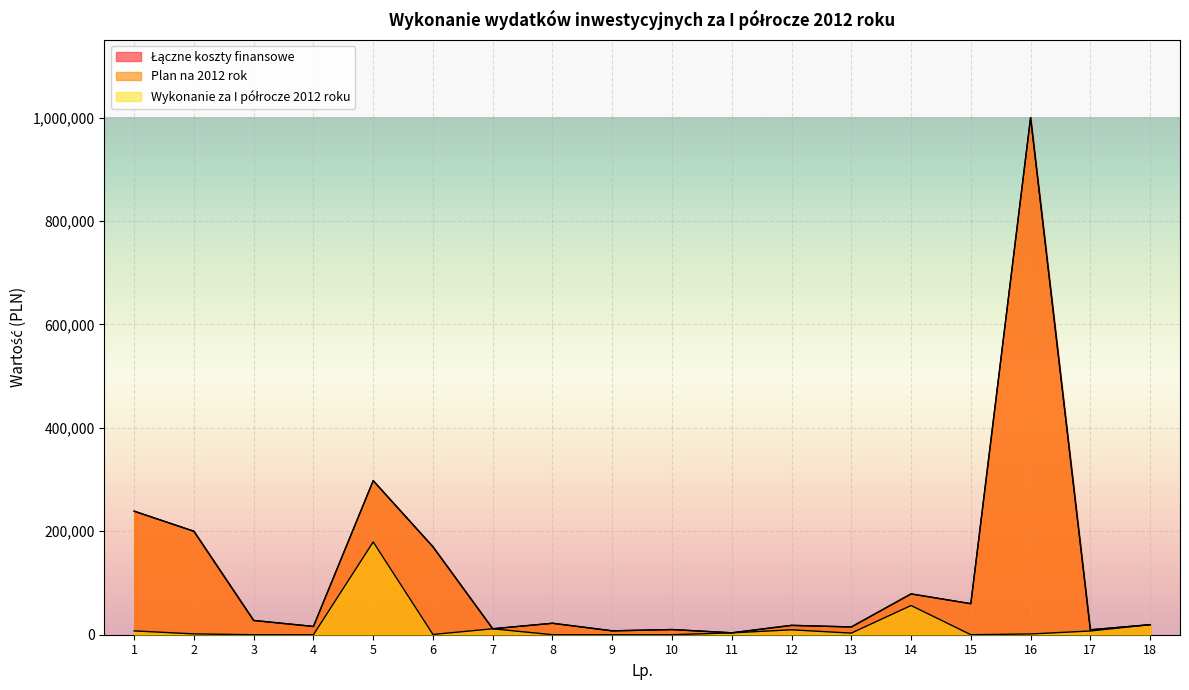

True or false: Łączne koszty finansowe and Plan na 2012 rok intersect in this chart.

False